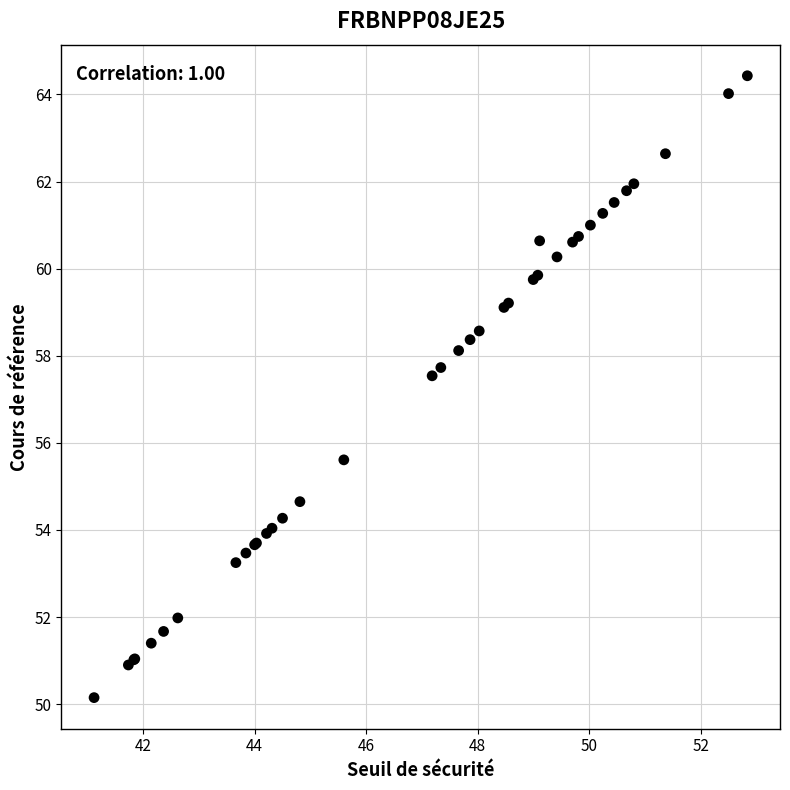

What Y value in the scatter plot is closest to 57?

57.5